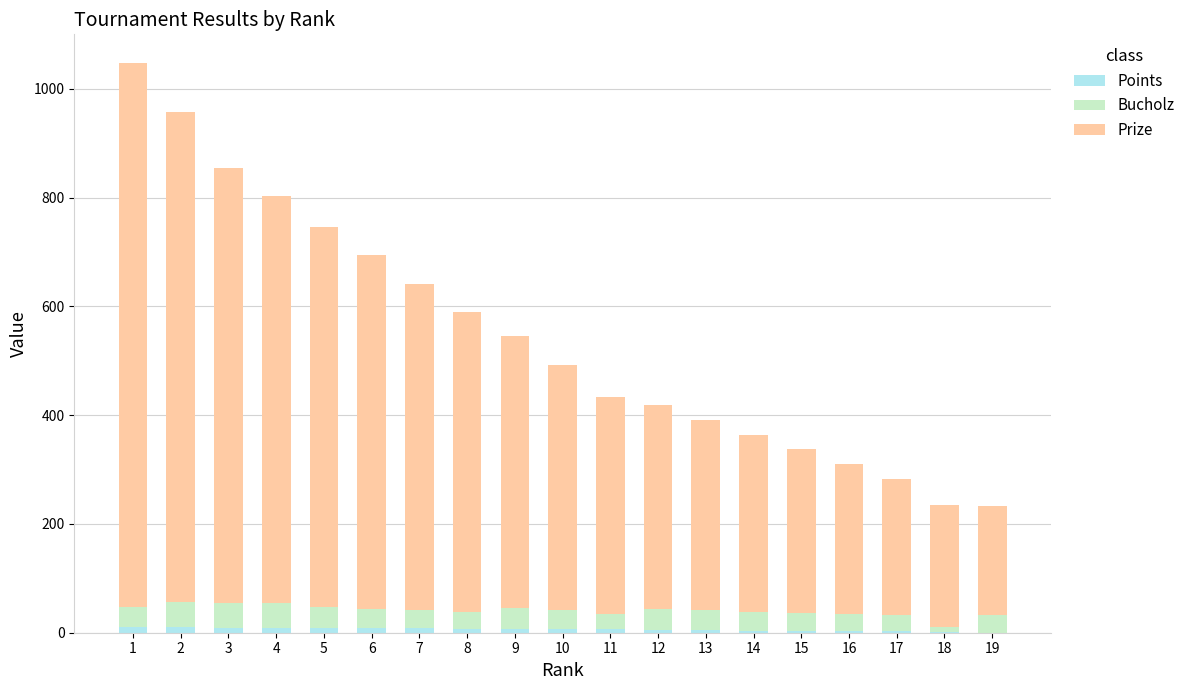

How many categories are shown in the chart?

19